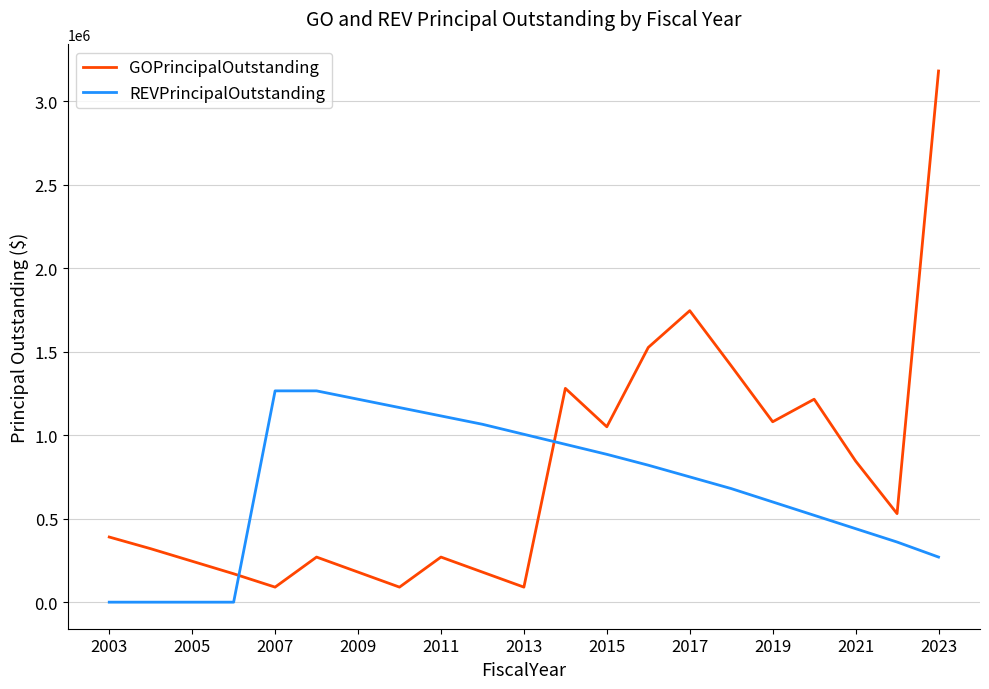

Which series has the largest range (max minus min)?

GOPrincipalOutstanding